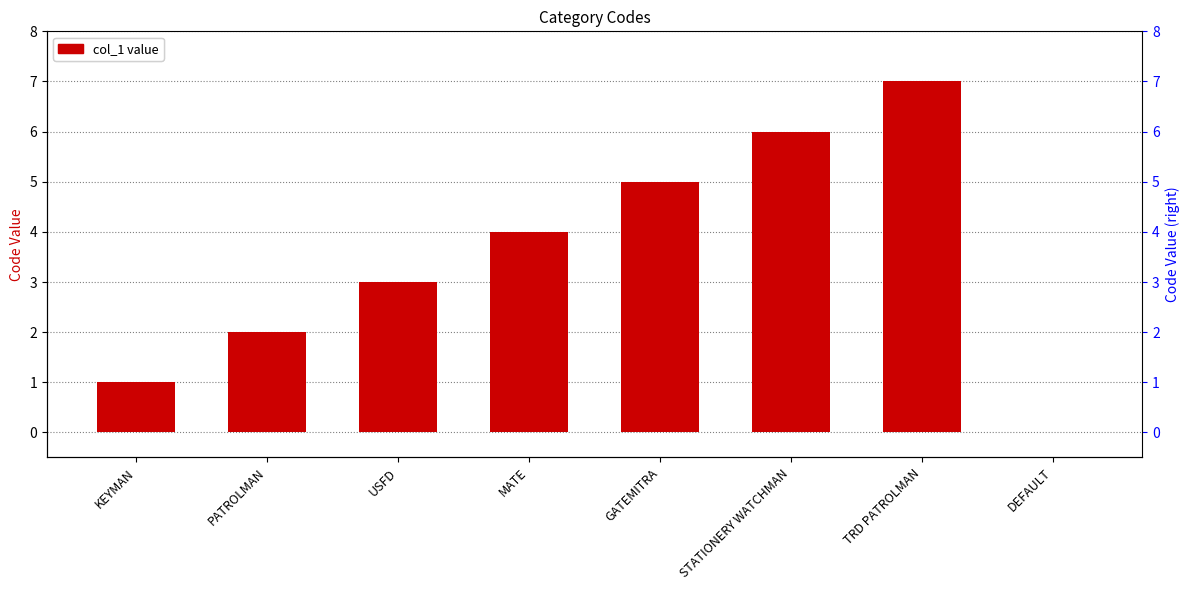

Reading left to right, extract all data points from this chart.

KEYMAN=1	PATROLMAN=2	USFD=3	MATE=4	GATEMITRA=5	STATIONERY WATCHMAN=6	TRD PATROLMAN=7	DEFAULT=0